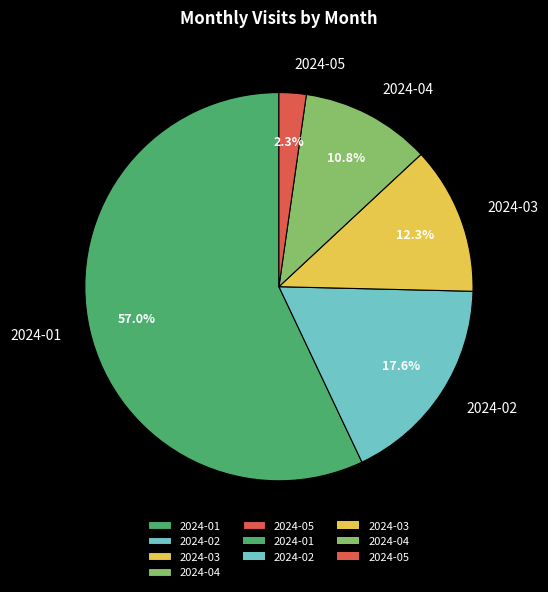

Which category has the biggest portion of the pie?

2024-01